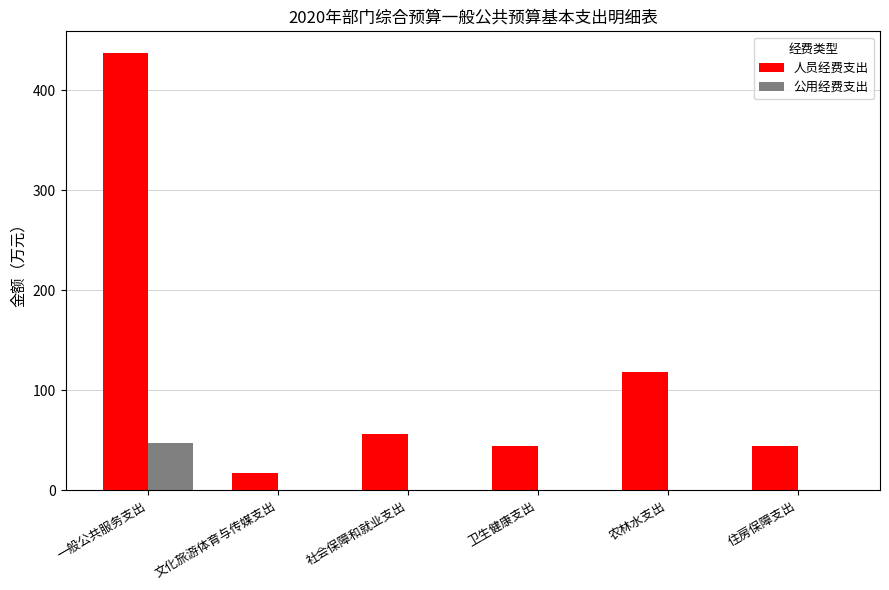

How many distinct data groups are displayed?

2